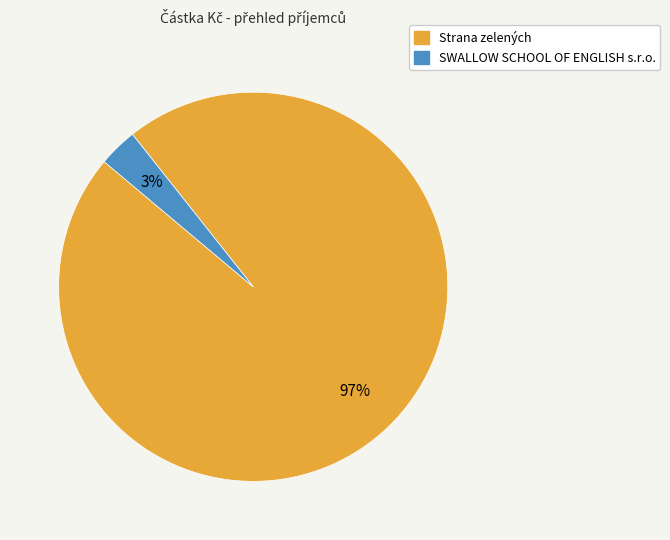

To the nearest percent, what percentage of the pie is SWALLOW SCHOOL OF ENGLISH s.r.o.?

3%